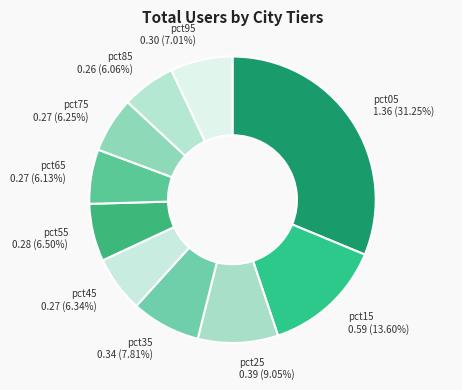

What percentage is NOT represented by pct55?

93.5%